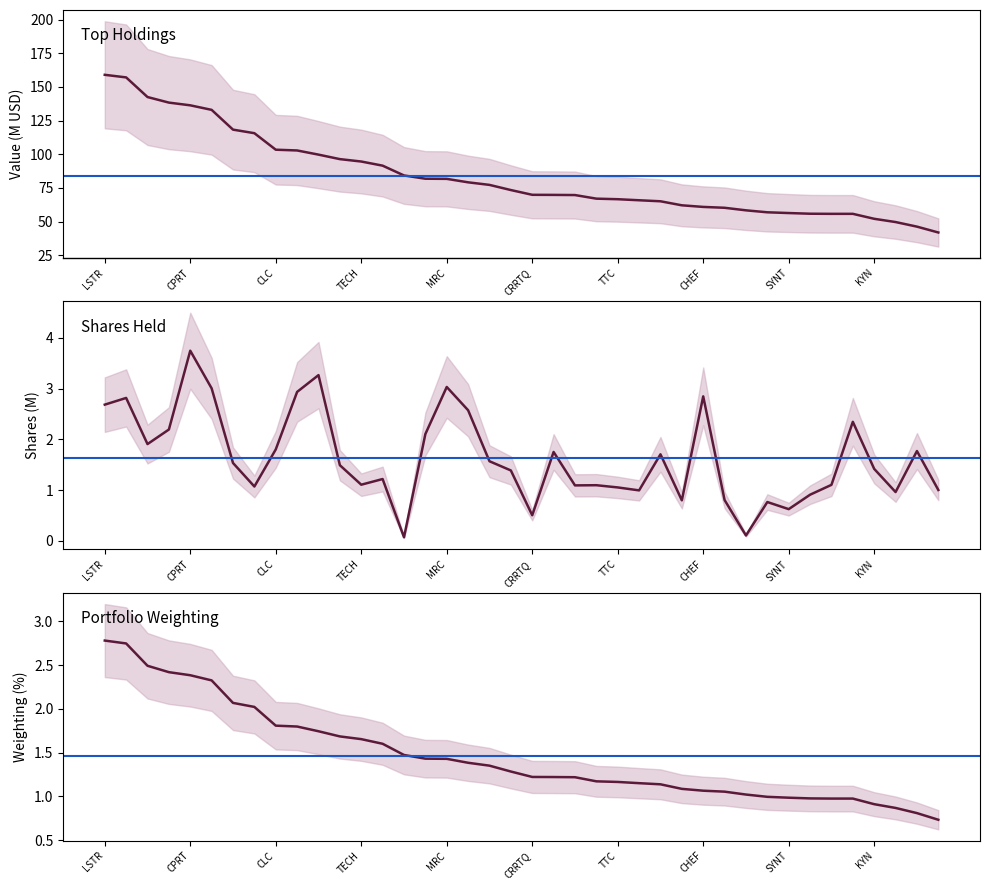

Between 34 and 10, which is larger?

10